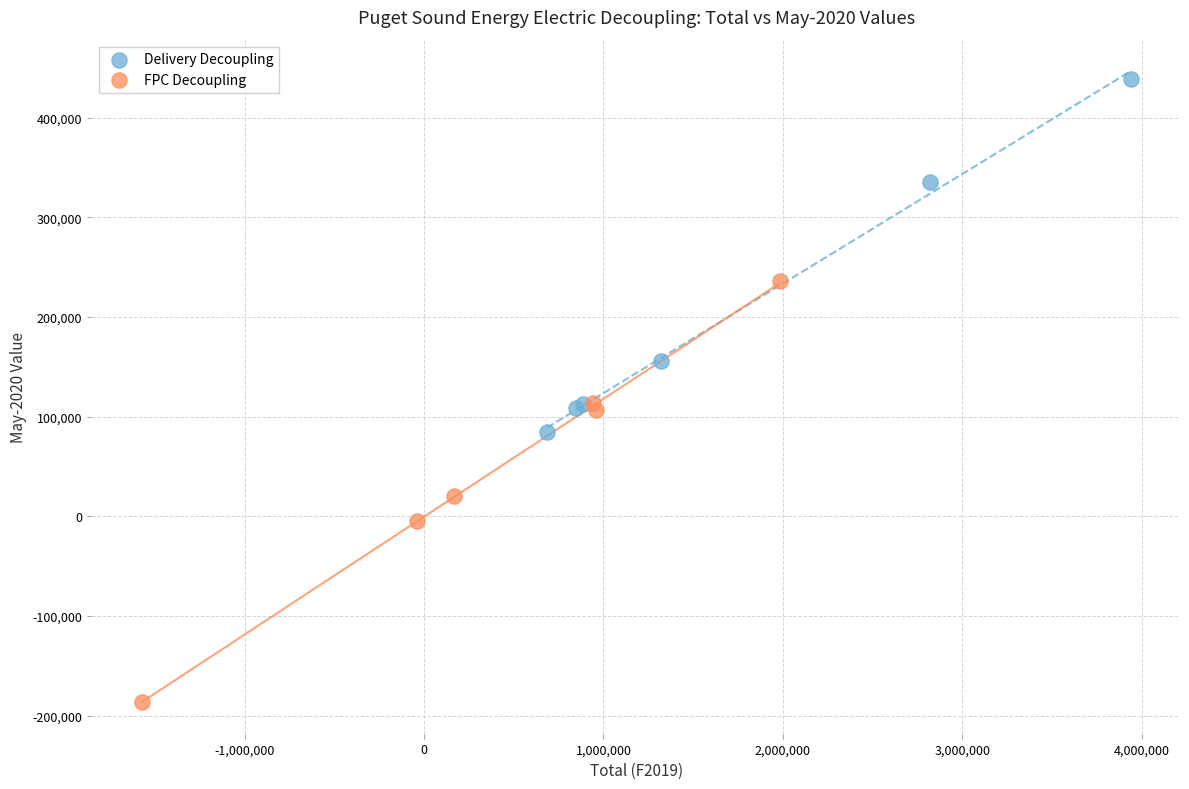

Which series reaches the minimum Y coordinate?

FPC Decoupling